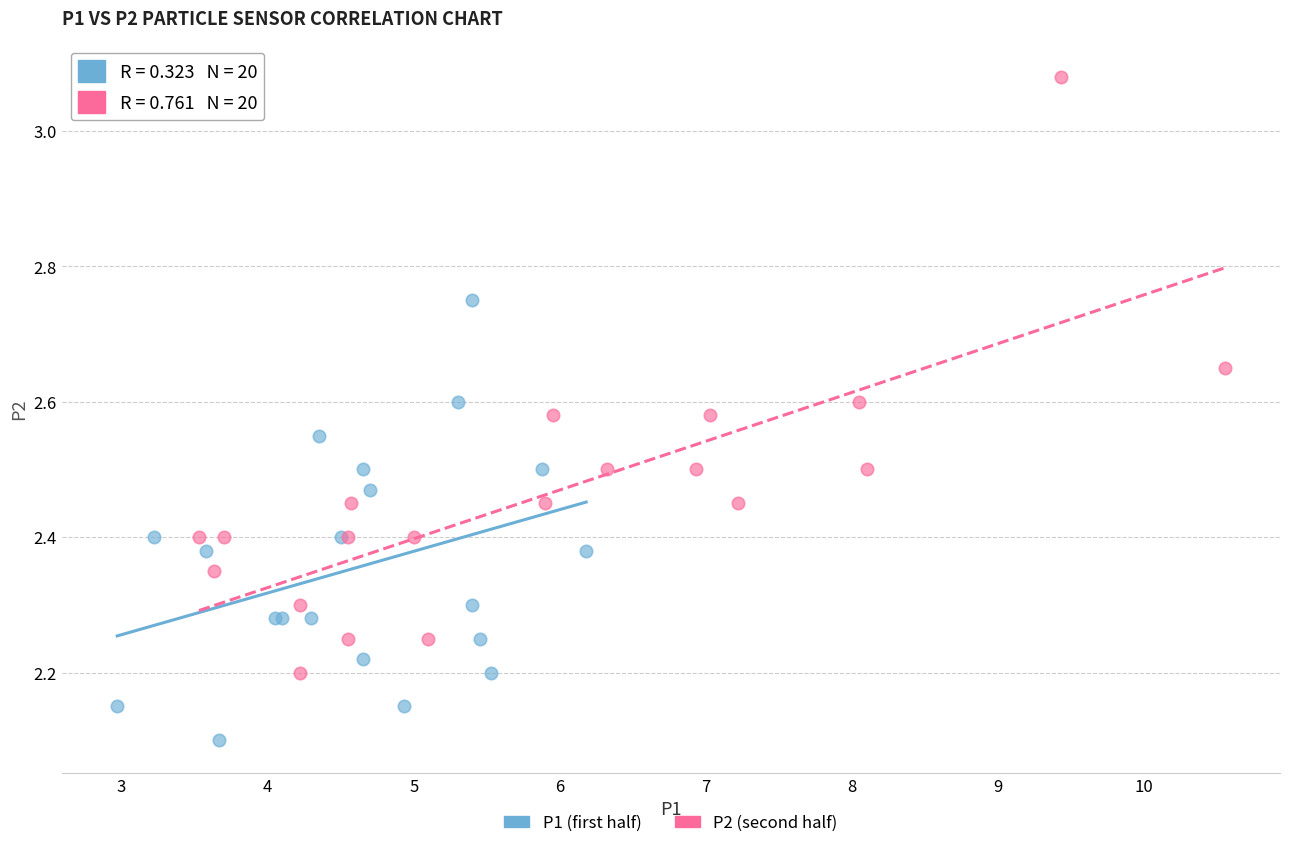

Which series reaches the maximum Y coordinate?

P2 (second half)